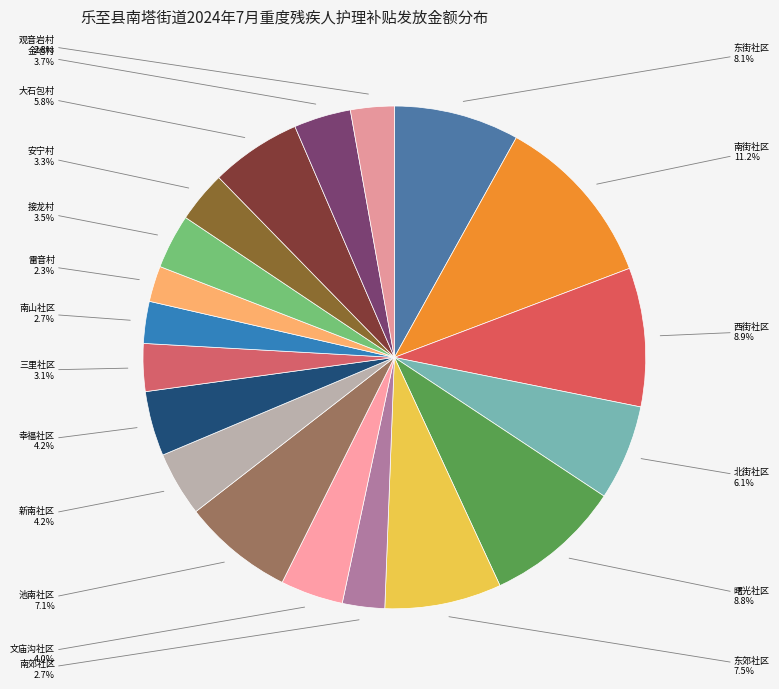

To the nearest percent, what is the average slice percentage?

5%